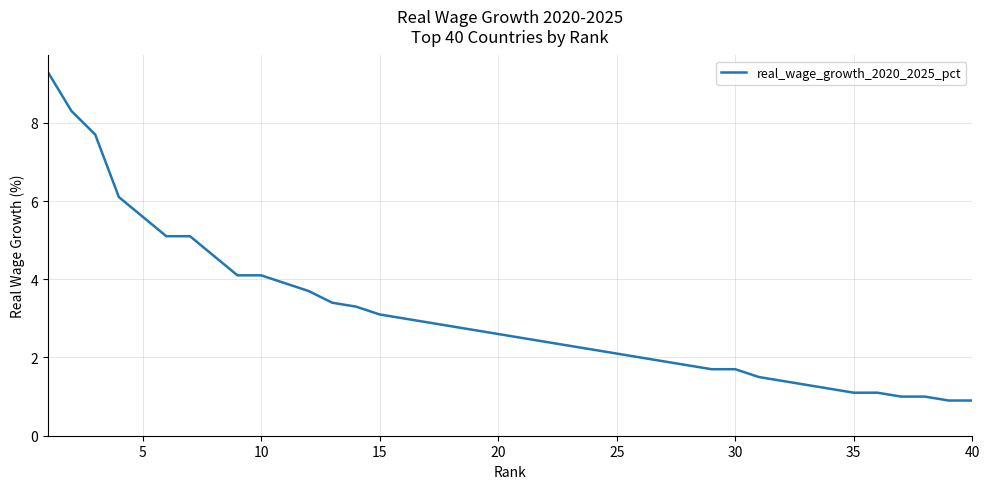

What is the difference between the maximum and minimum values?

8.4